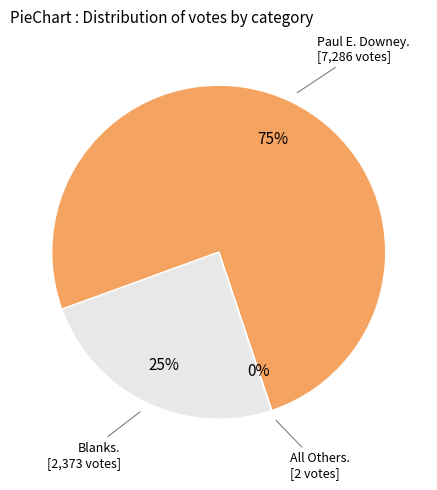

To the nearest percent, what is the difference between the largest and smallest slice percentages?

75%